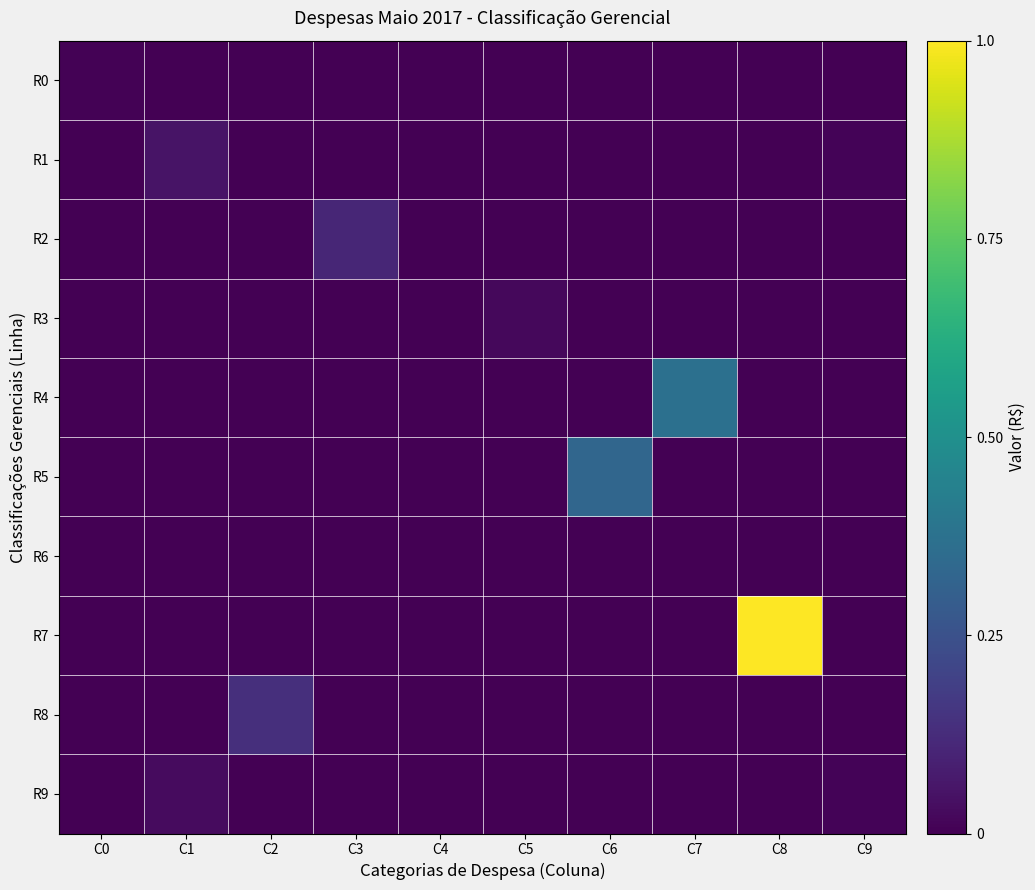

What is the maximum value shown in the chart?

1.0